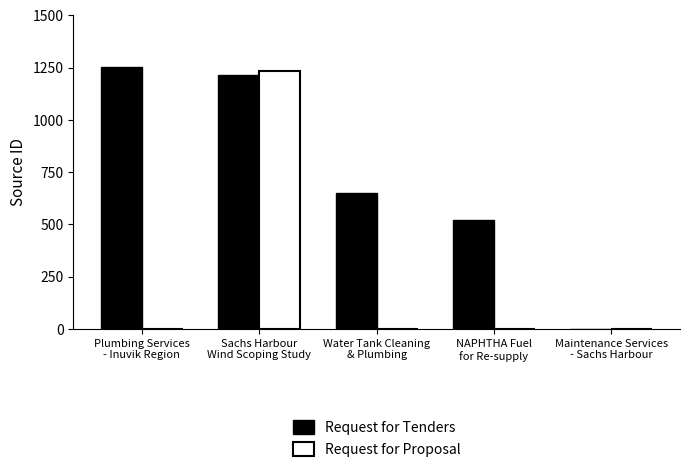

The Request for Tenders series shows 1254 at Plumbing Services
- Inuvik Region. True or false?

True